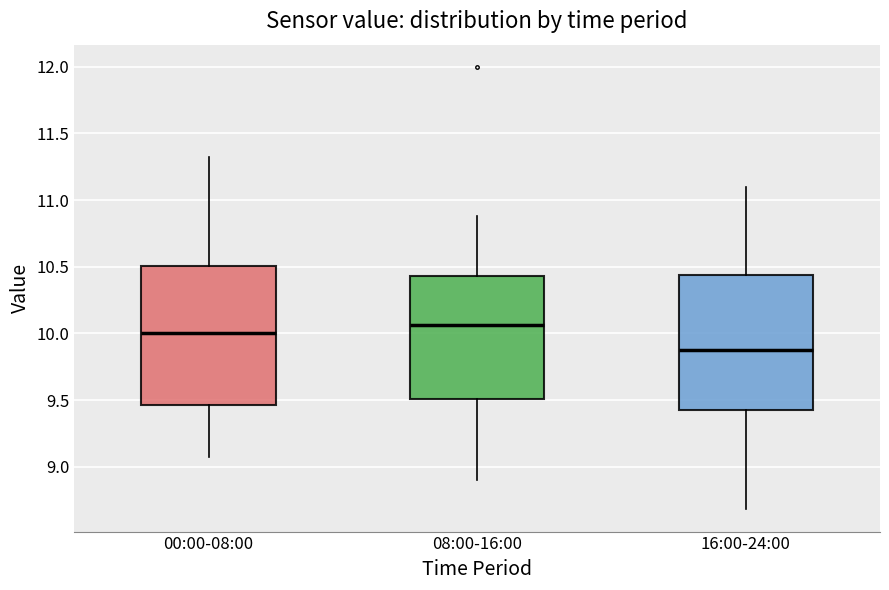

Which box's median line is the highest?

08:00-16:00